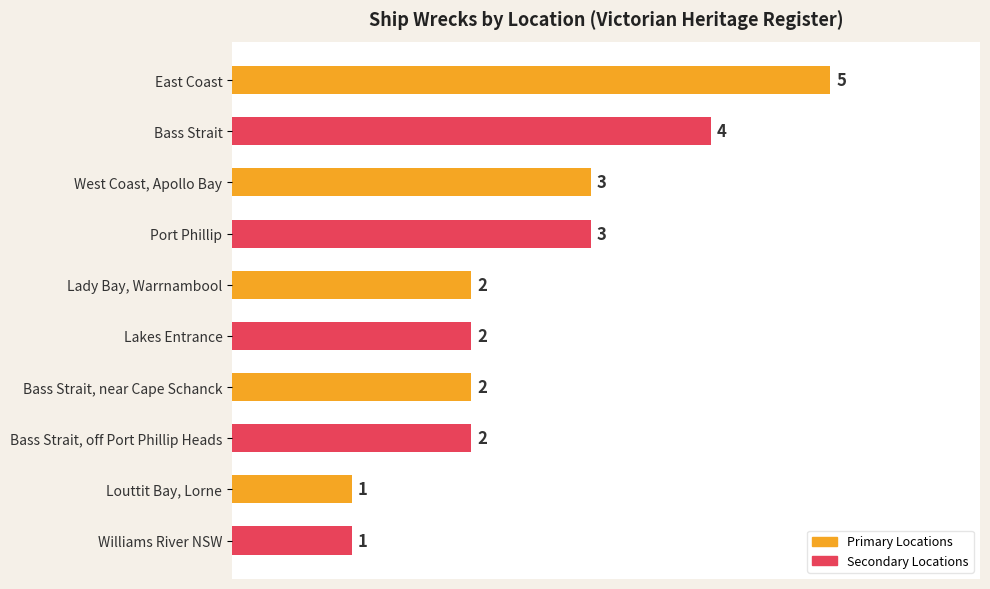

What is the sum of all values?

25